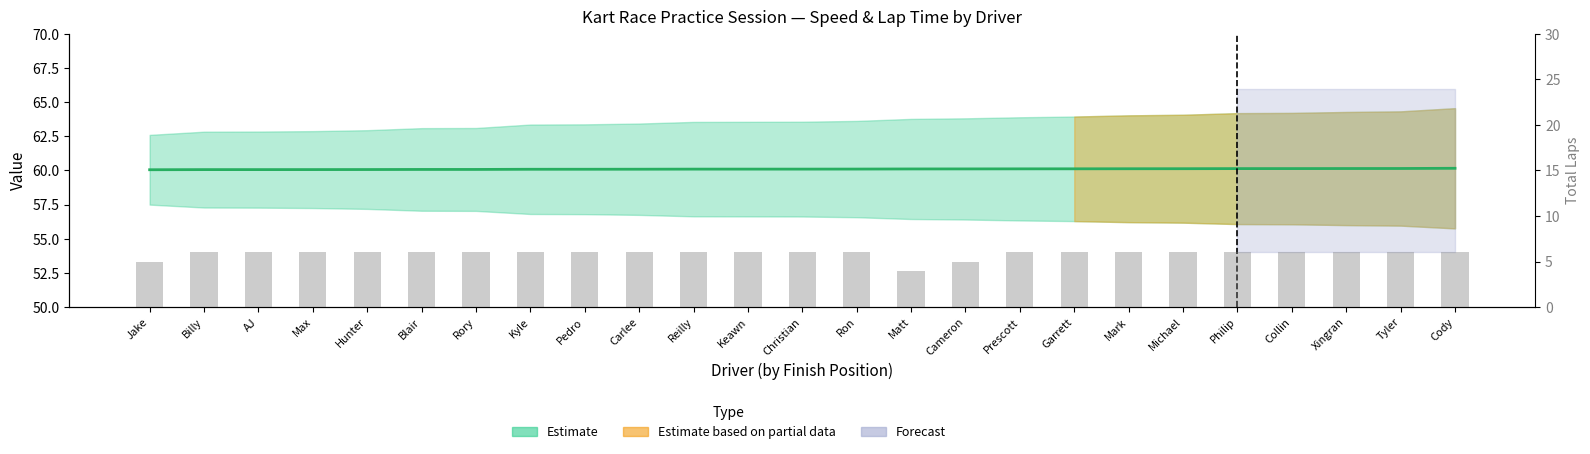

What is the greatest value displayed?

6